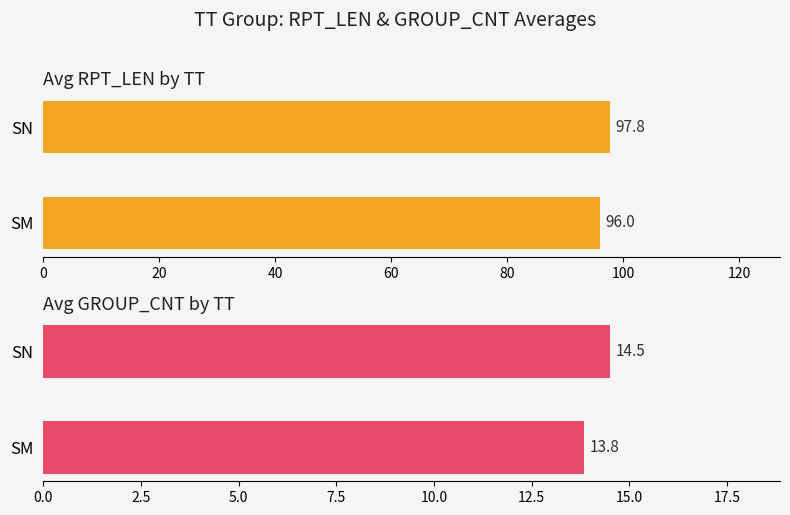

How many bars are there in total?

4